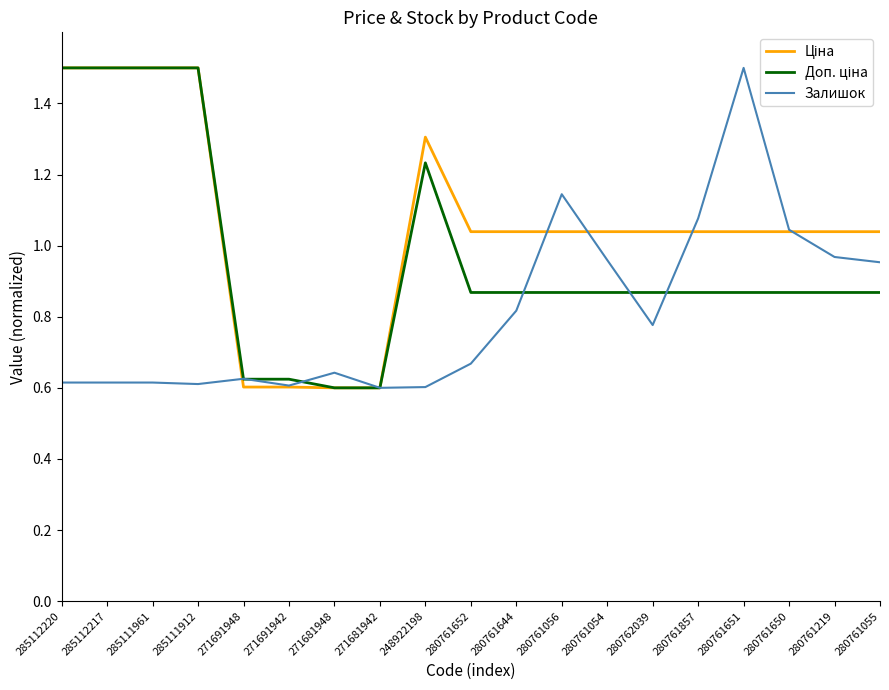

How many series are shown in this chart?

3